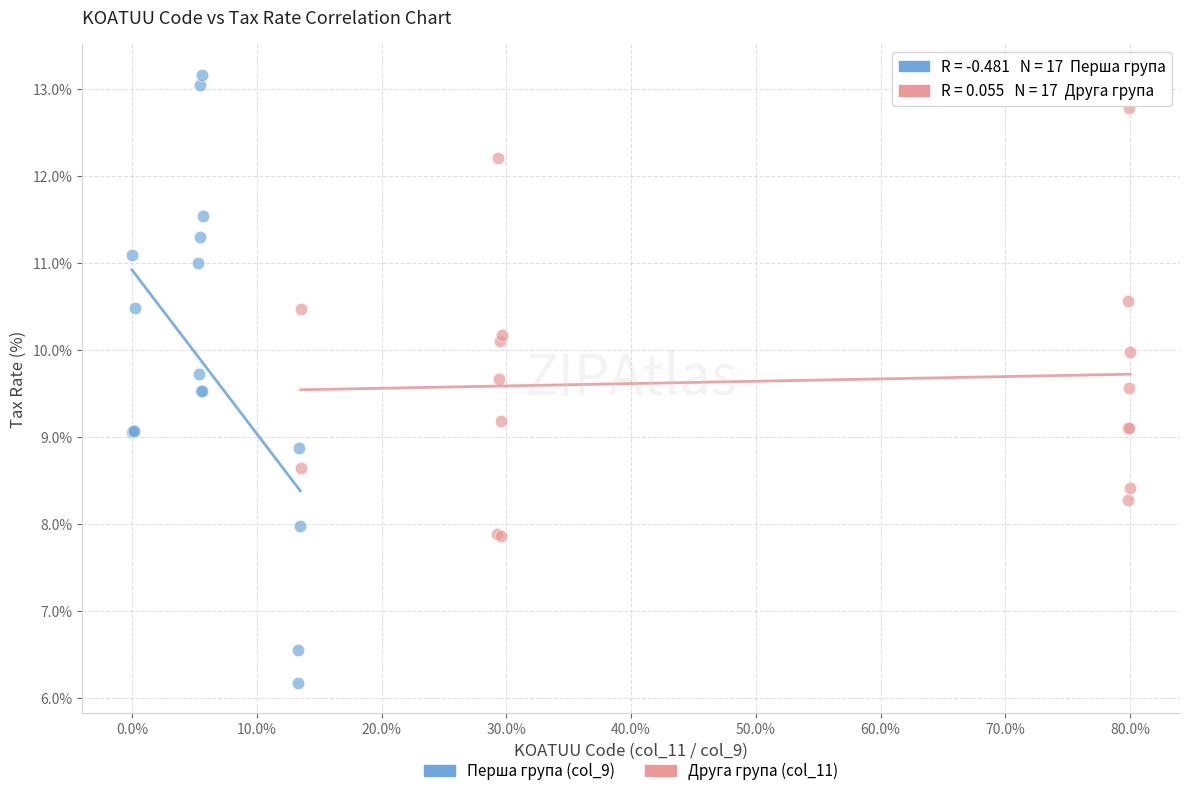

What are all the series names shown in the legend?

Перша група (col_9), Друга група (col_11)